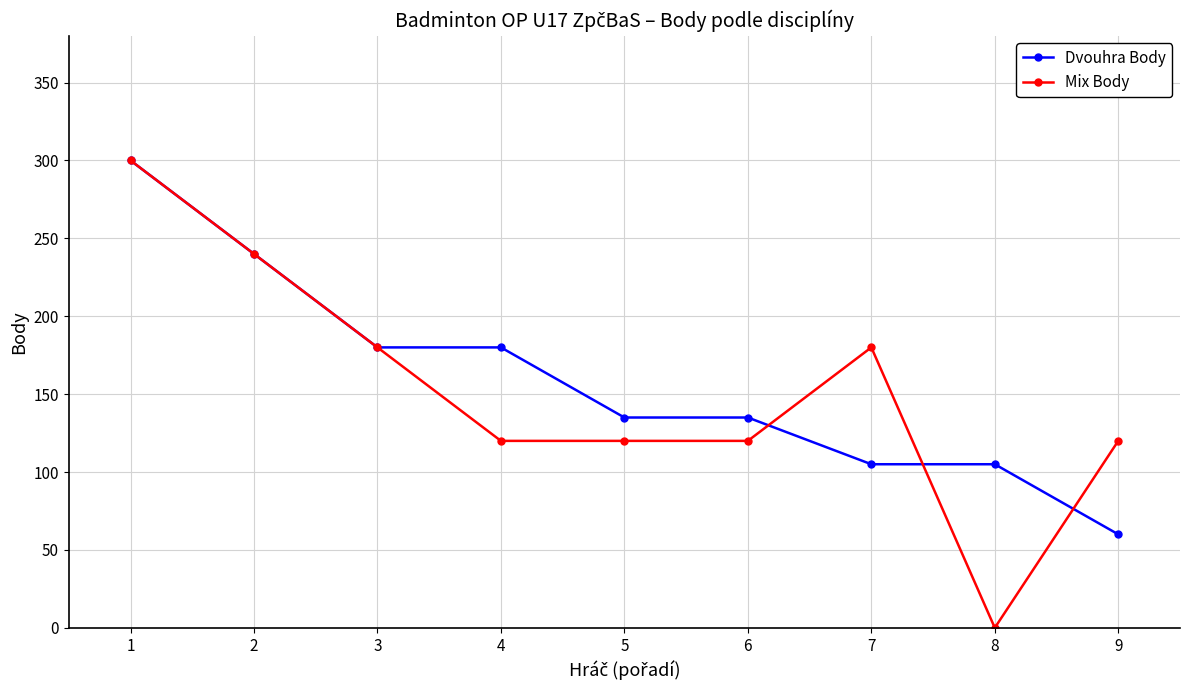

Count the Mix Body values in the range 120 to 180.

6